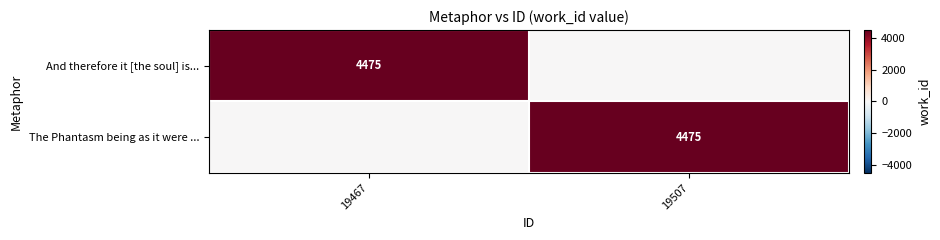

True or false: The Phantasm being as it were ... has a value of 4475 at 19507.

True